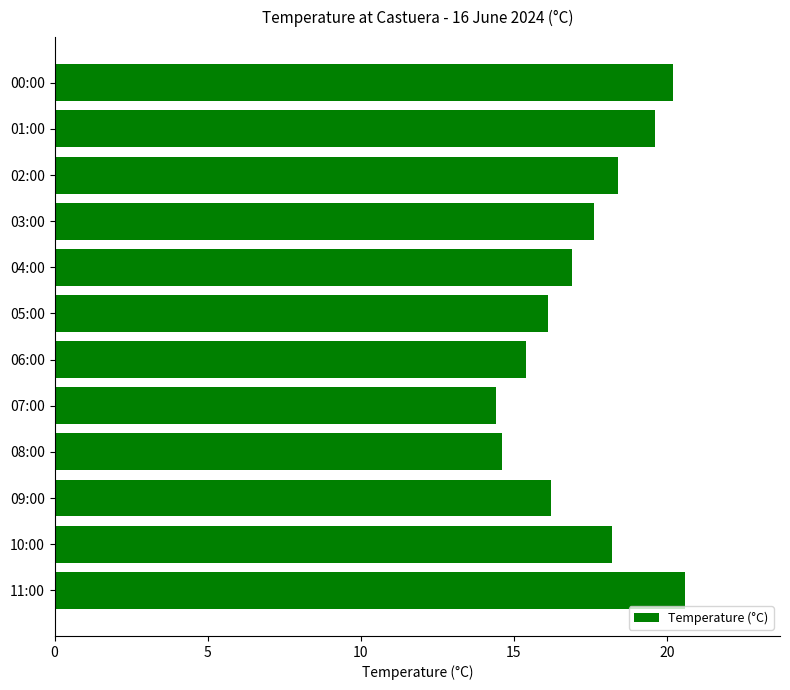

How many distinct data groups are displayed?

1